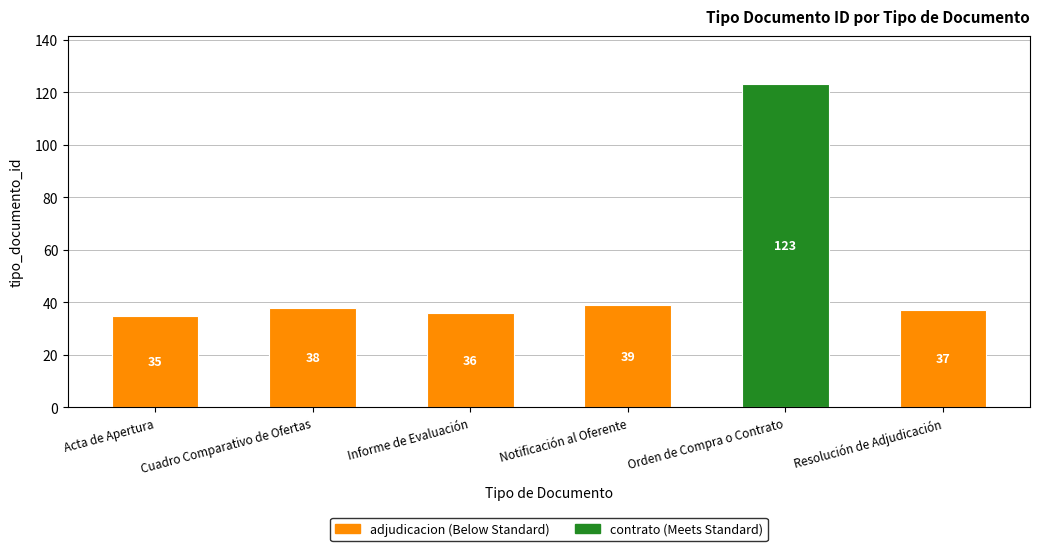

List the labels in order of value, largest first.

Orden de Compra o Contrato, Notificación al Oferente, Cuadro Comparativo de Ofertas, Resolución de Adjudicación, Informe de Evaluación, Acta de Apertura